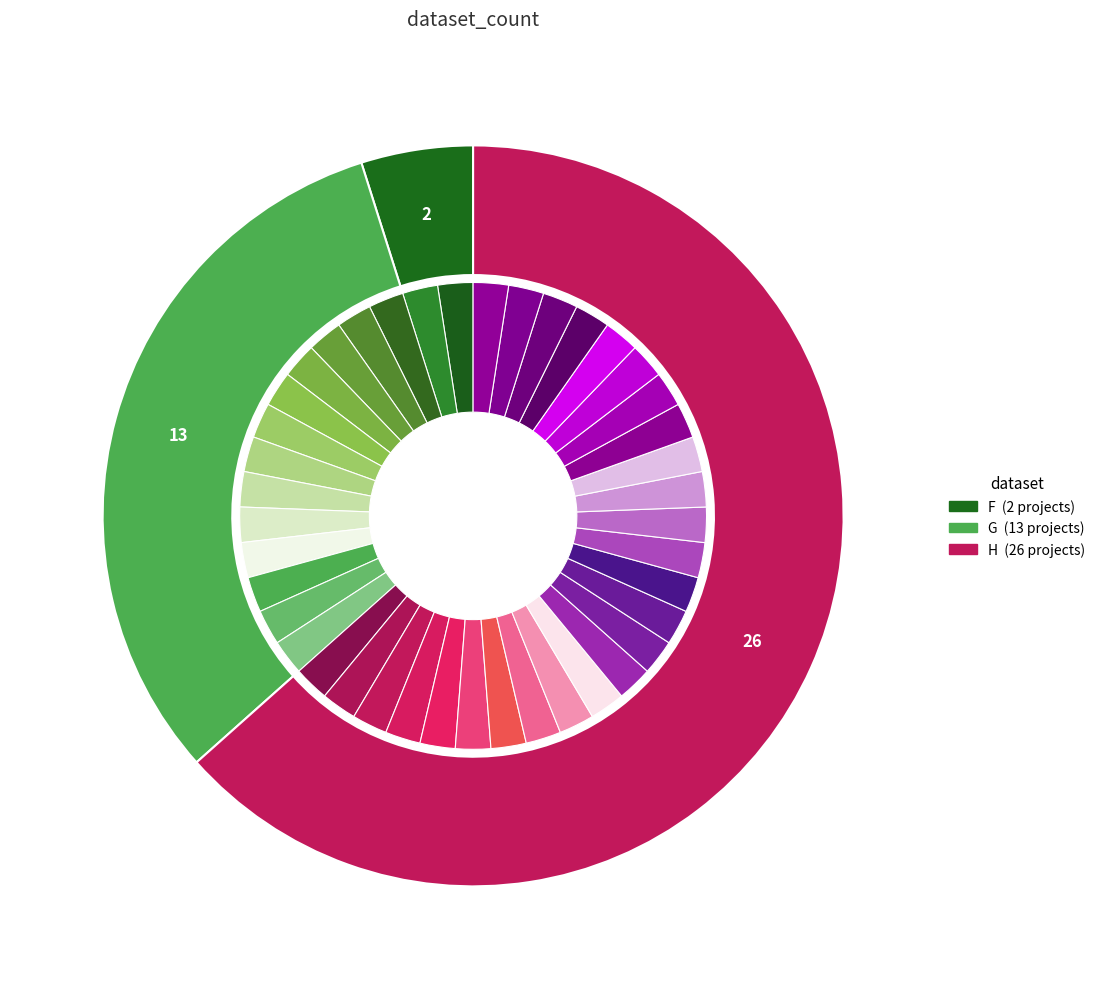

Is it true that G is 45% of the pie?

False